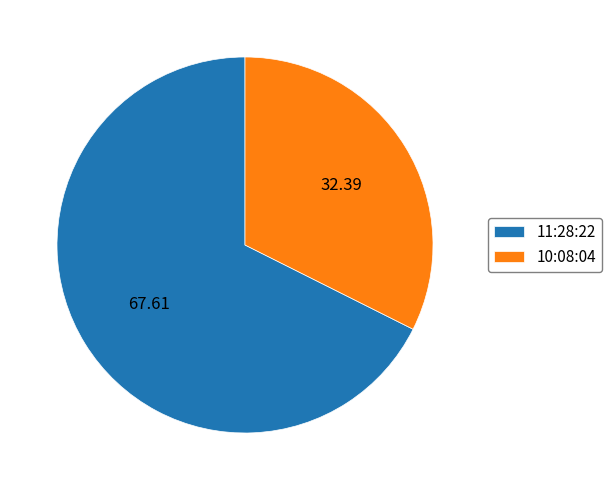

Is 10:08:04 the majority of the pie?

No